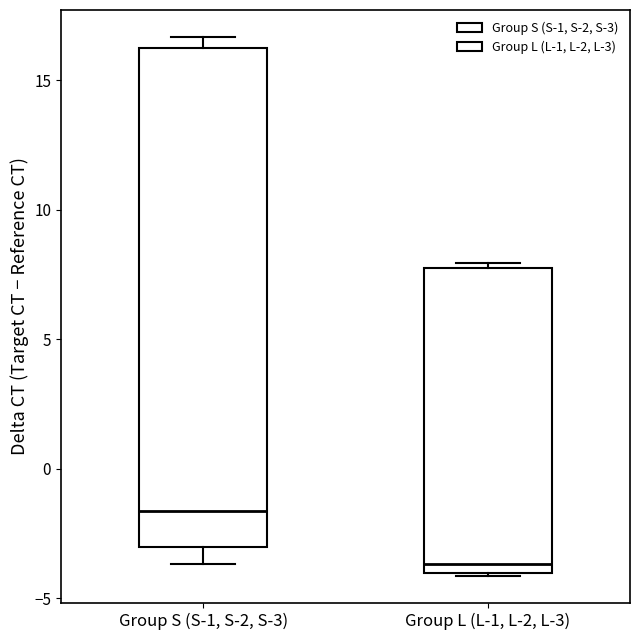

Reading left to right, transcribe this box plot: for each box, give where its median line is, the range the box spans, and where its two whiskers end, as read against the y-axis. The values are not printed on the chart, so give them approximately, as read against the axis.

Group S (S-1, S-2, S-3): median -1.5, box -3.0 to 16.0, whiskers -3.5 to 16.5
Group L (L-1, L-2, L-3): median -3.5, box -4.0 to 8.0, whiskers -4.0 to 8.0 (just above the box's upper edge)